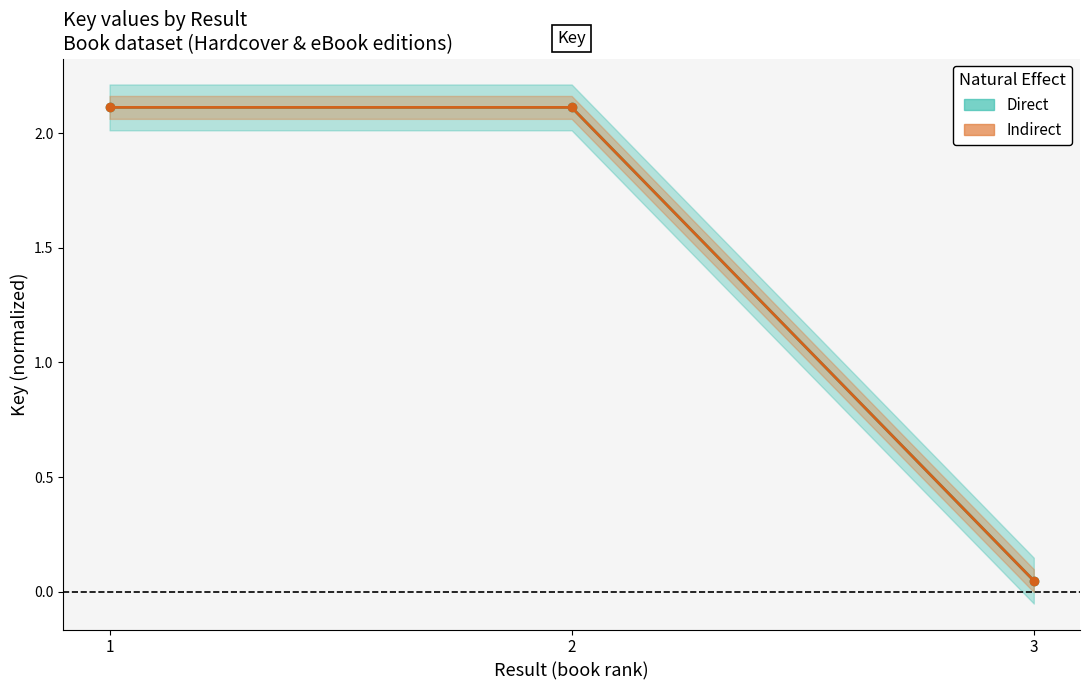

What is the maximum value for Direct?

2.1